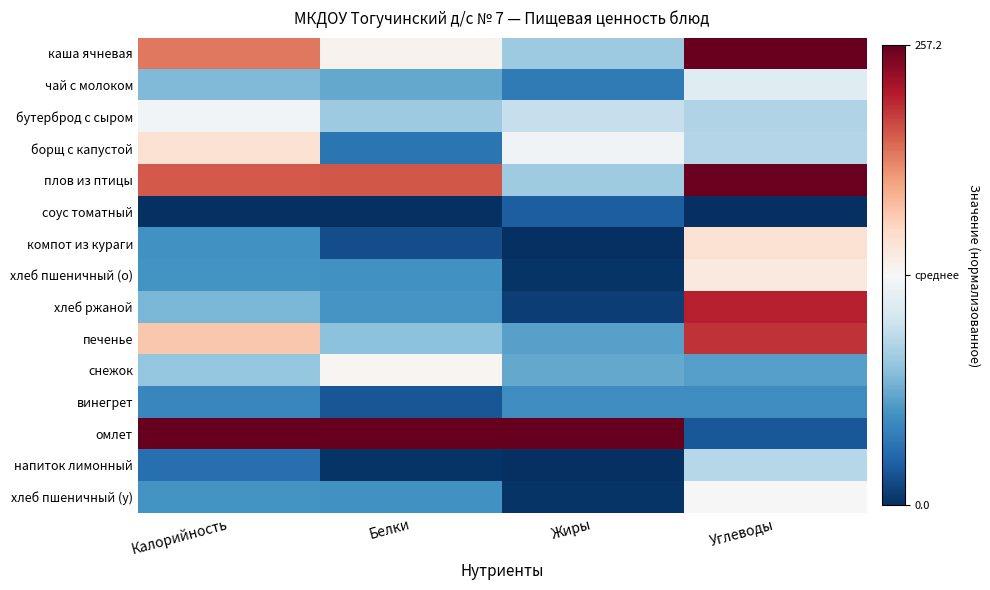

Which series has the widest spread of values?

омлет